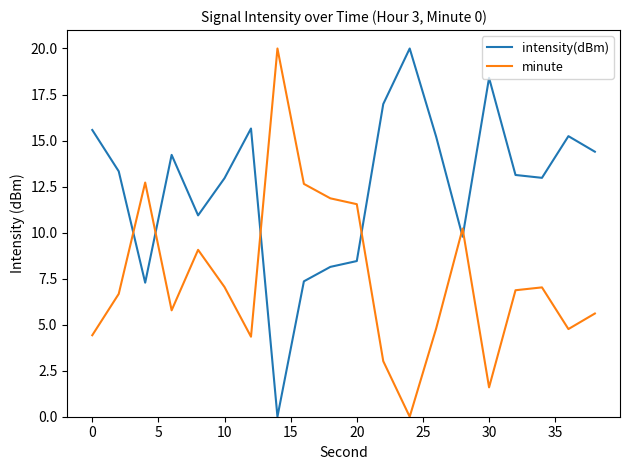

In minute, how many points are lower than both neighbors (excluding endpoints)?

5